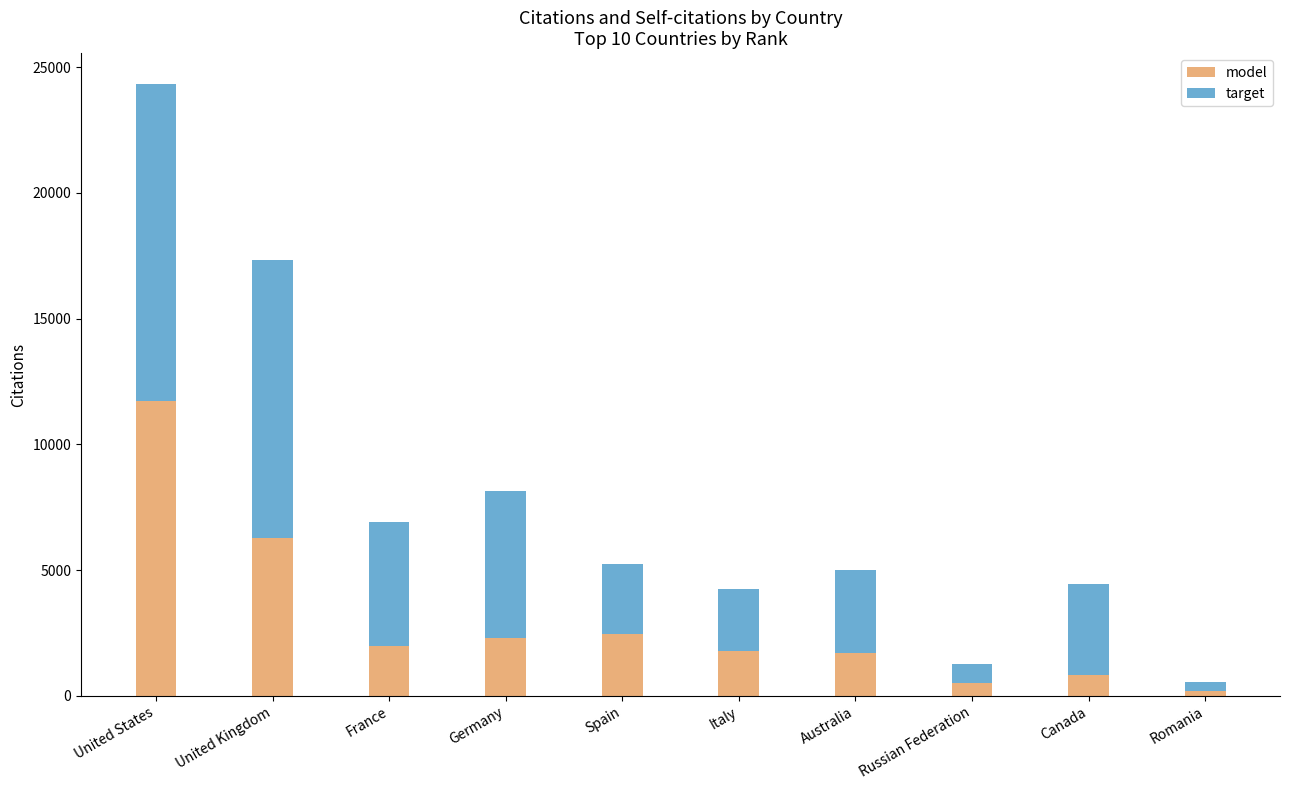

What is the maximum value for model?

11713